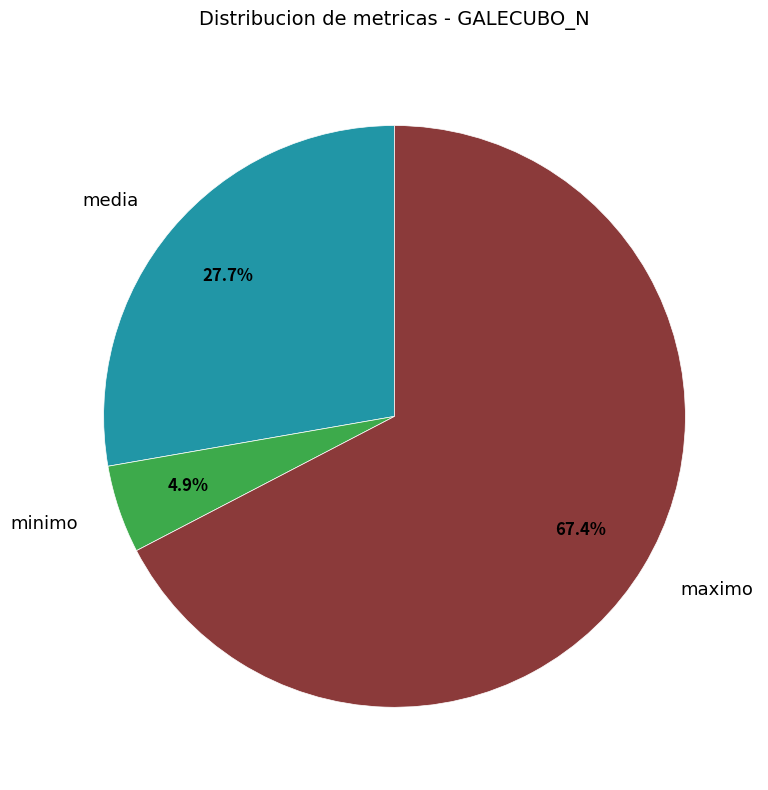

To the nearest percent, what is the average slice percentage?

33%